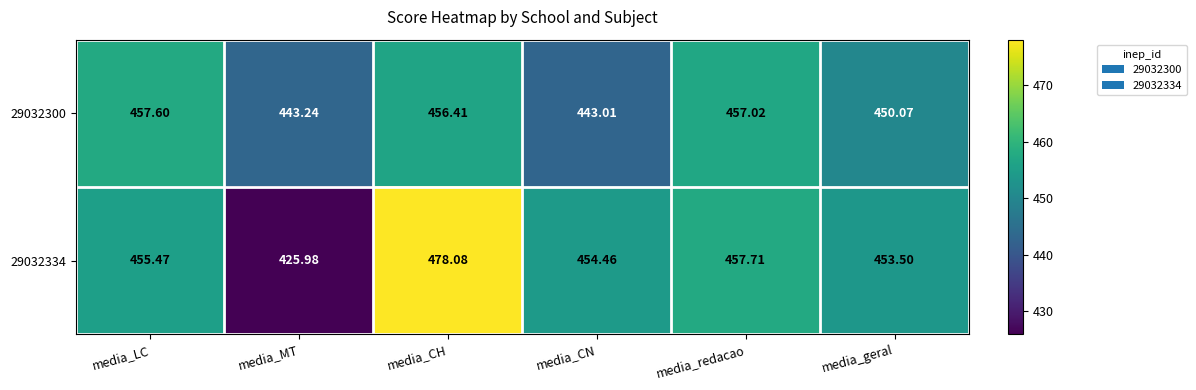

At which label is 29032300 closest to 450?

media_geral